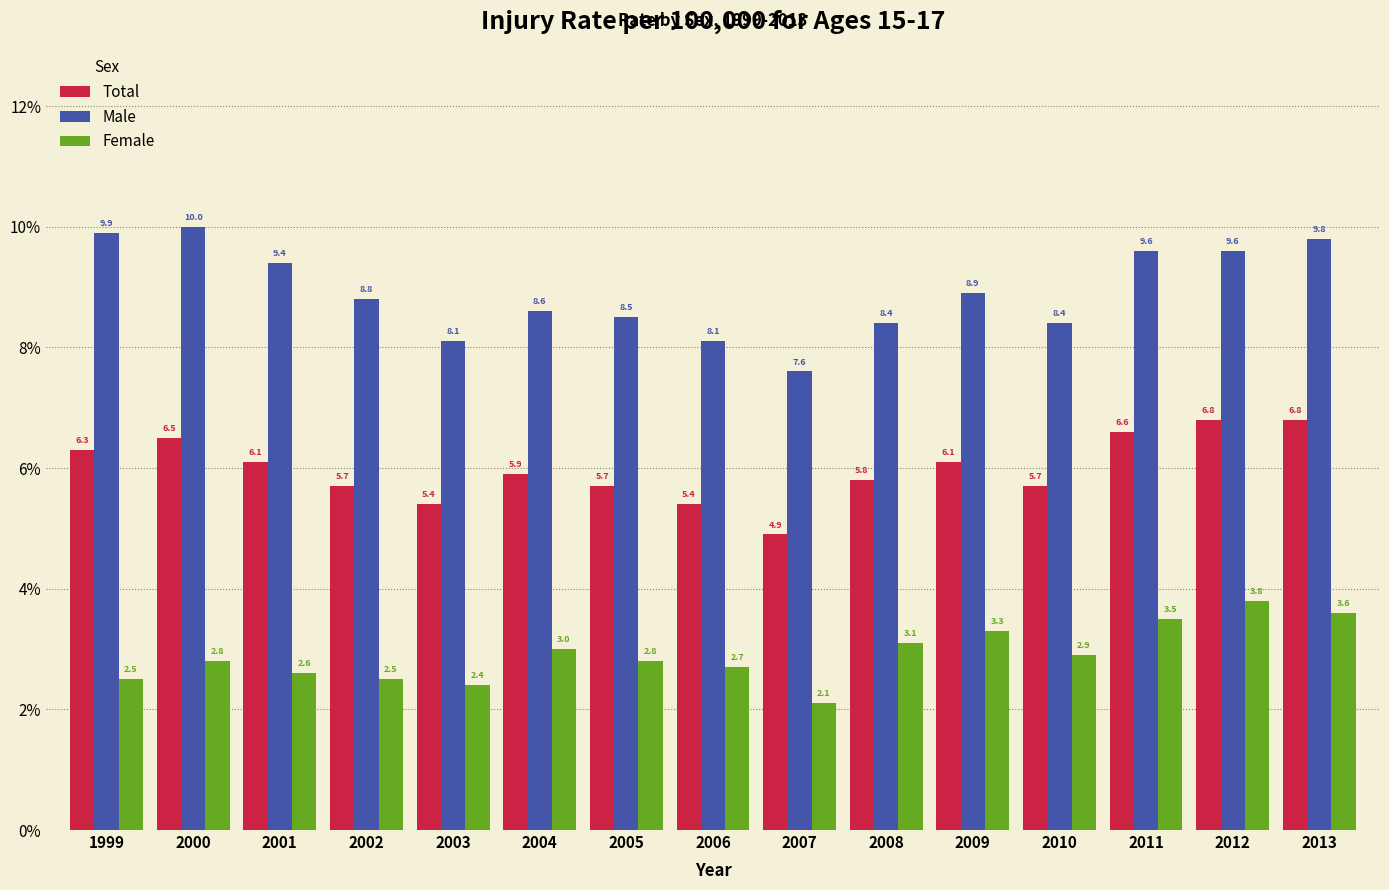

Reading left to right, list all the values displayed in this chart.

Total: 1999=6.3	2000=6.5	2001=6.1	2002=5.7	2003=5.4	2004=5.9	2005=5.7	2006=5.4	2007=4.9	2008=5.8	2009=6.1	2010=5.7	2011=6.6	2012=6.8	2013=6.8
Male: 1999=9.9	2000=10.0	2001=9.4	2002=8.8	2003=8.1	2004=8.6	2005=8.5	2006=8.1	2007=7.6	2008=8.4	2009=8.9	2010=8.4	2011=9.6	2012=9.6	2013=9.8
Female: 1999=2.5	2000=2.8	2001=2.6	2002=2.5	2003=2.4	2004=3.0	2005=2.8	2006=2.7	2007=2.1	2008=3.1	2009=3.3	2010=2.9	2011=3.5	2012=3.8	2013=3.6